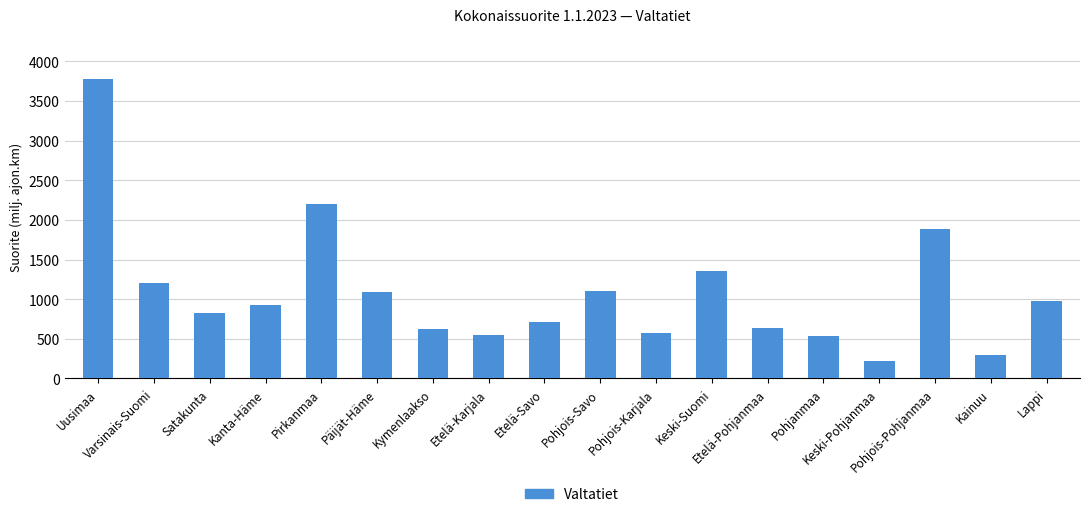

What is the difference between the maximum and second lowest values?

3484.5